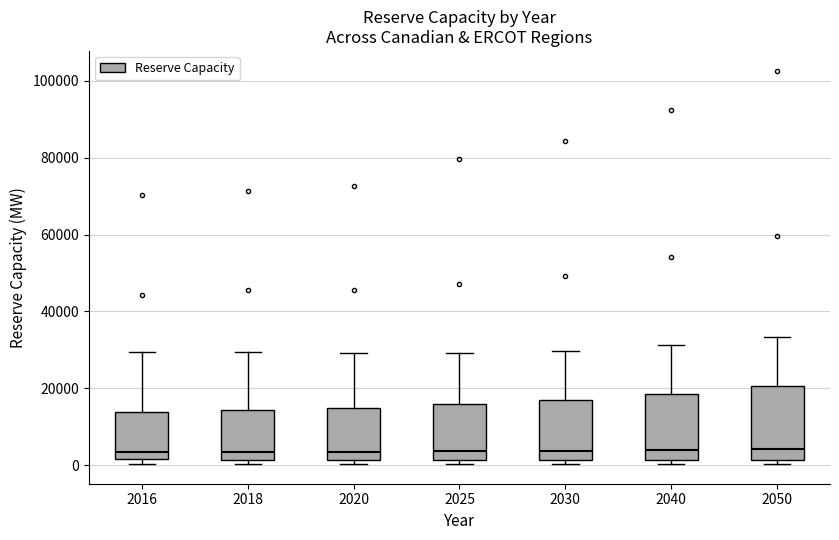

Reading left to right, read every box against the y-axis: the position of its median line, the range the box covers, and the ends of its whiskers. The values are not printed on the chart, so give them approximately, as read against the axis.

2016: median 4000, box 2000 to 14000, whiskers 0 to 30000
2018: median 4000, box 2000 to 14000, whiskers 0 to 30000
2020: median 4000, box 2000 to 14000, whiskers 0 to 30000
2025: median 4000, box 2000 to 16000, whiskers 0 to 30000
2030: median 4000, box 2000 to 16000, whiskers 0 to 30000
2040: median 4000, box 2000 to 18000, whiskers 0 to 32000
2050: median 4000, box 2000 to 20000, whiskers 0 to 34000